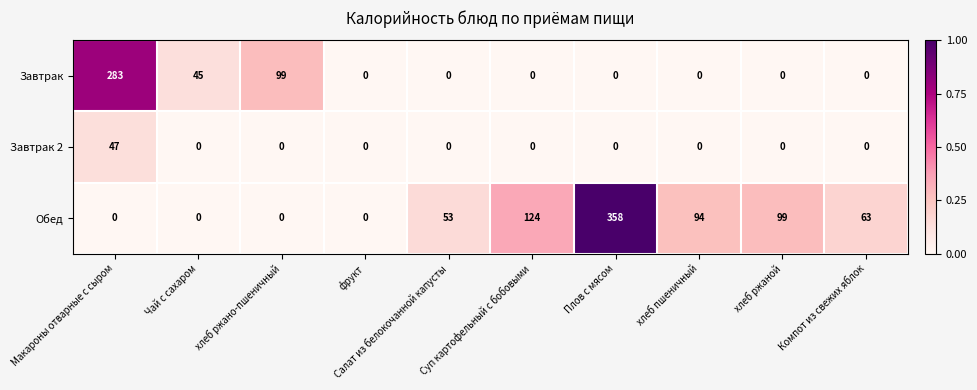

How many distinct data groups are displayed?

3